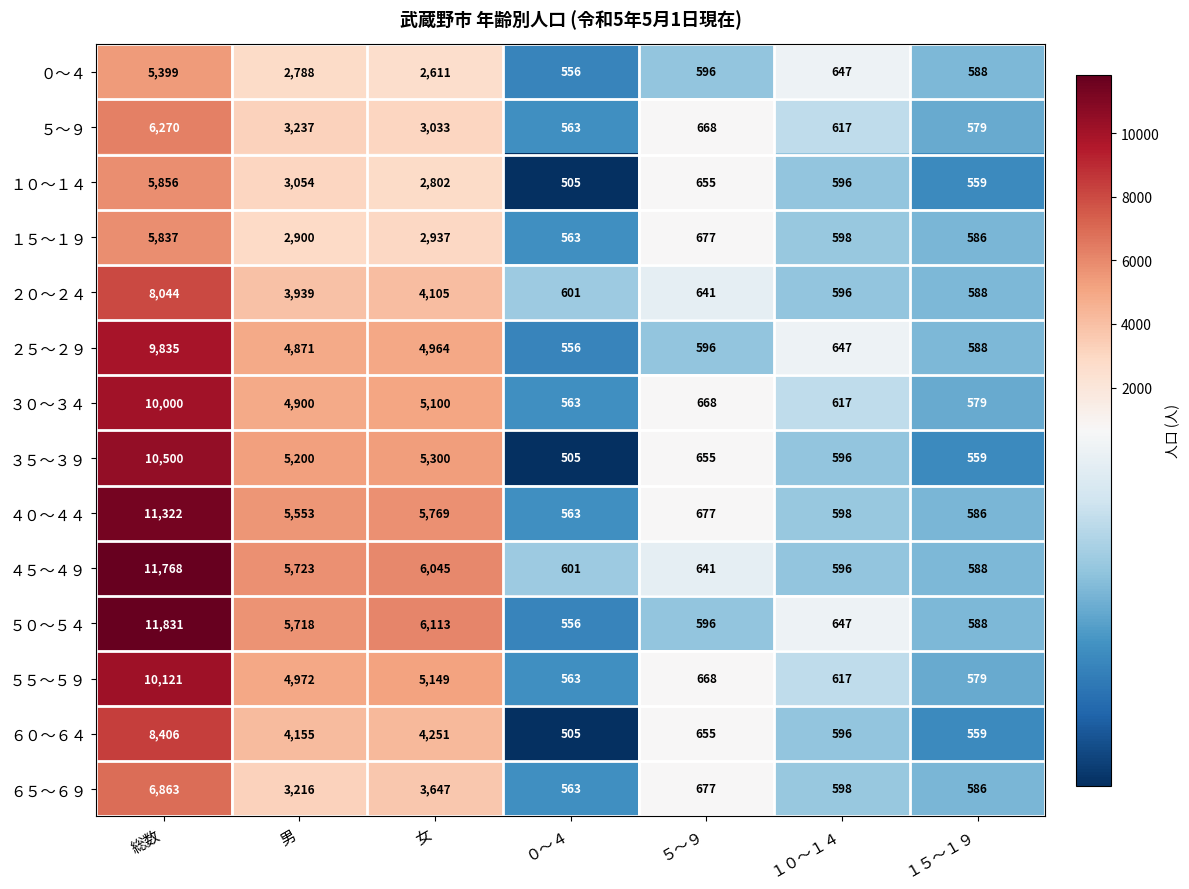

List the series in order of their peak value, lowest first.

０～４, １５～１９, １０～１４, ５～９, ６５～６９, ２０～２４, ６０～６４, ２５～２９, ３０～３４, ５５～５９, ３５～３９, ４０～４４, ４５～４９, ５０～５４